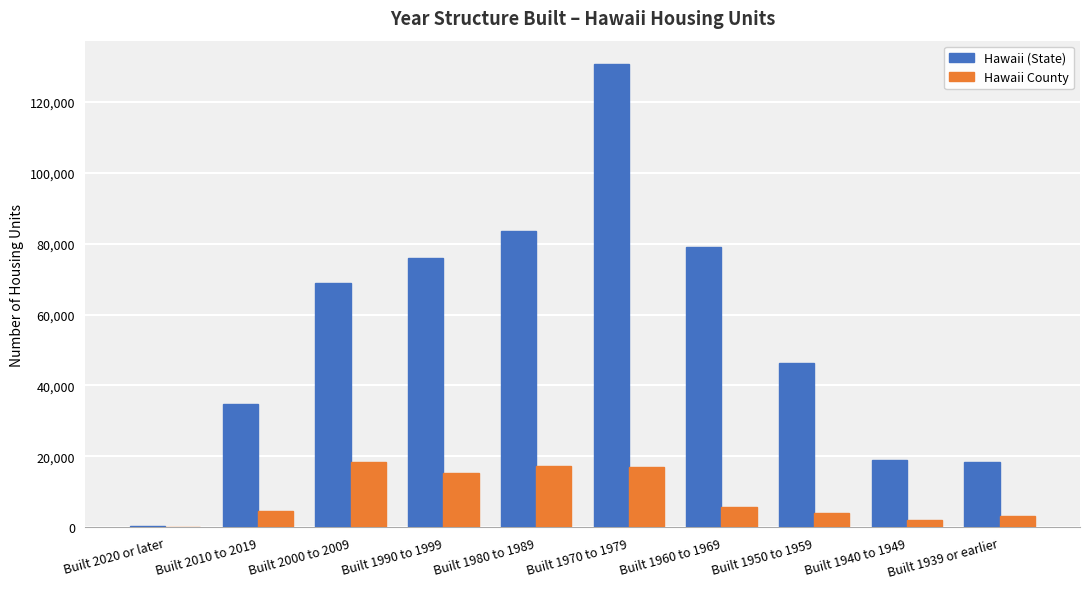

At which category is the sum across all series the highest?

Built 1970 to 1979